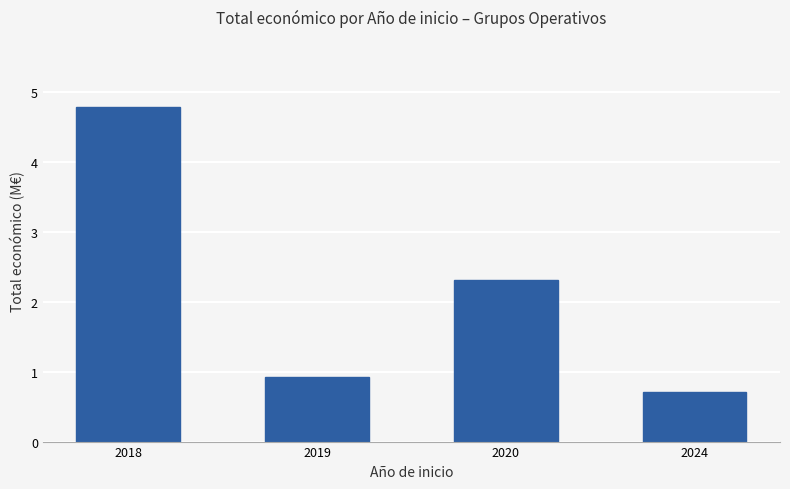

How many bars are there in total?

4